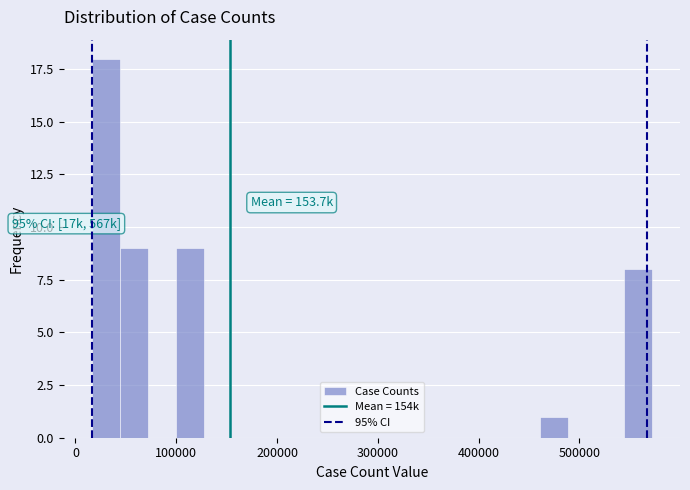

Around what value on the x-axis is the tallest bar? Give the approximate position of its centre, as read against the axis.

30000